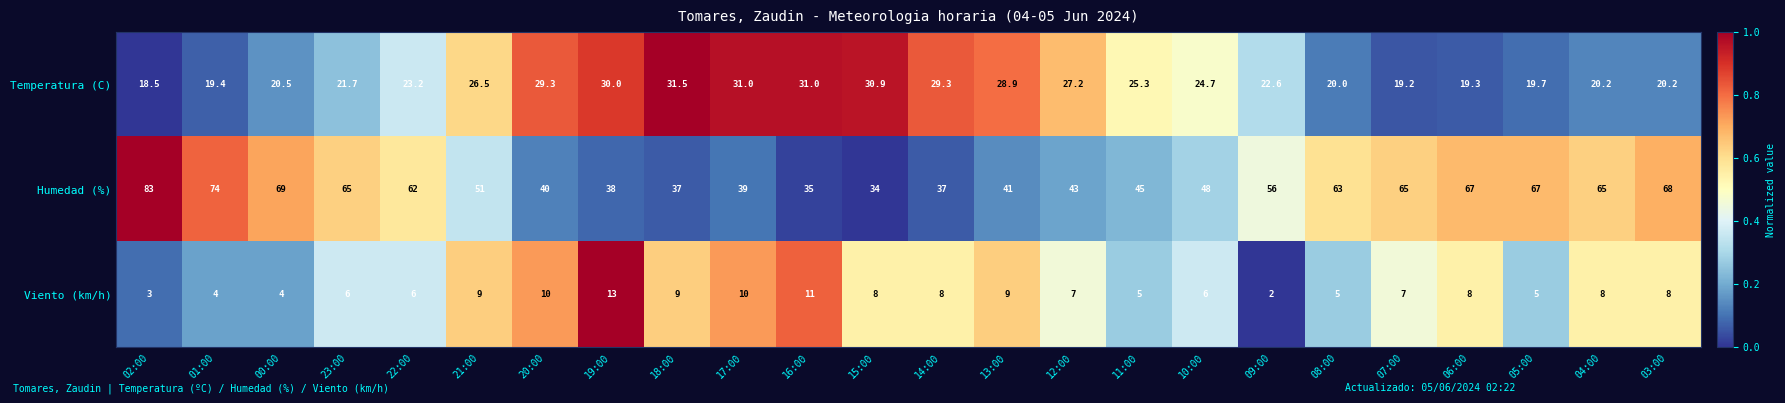

Count the number of categories in the chart.

24